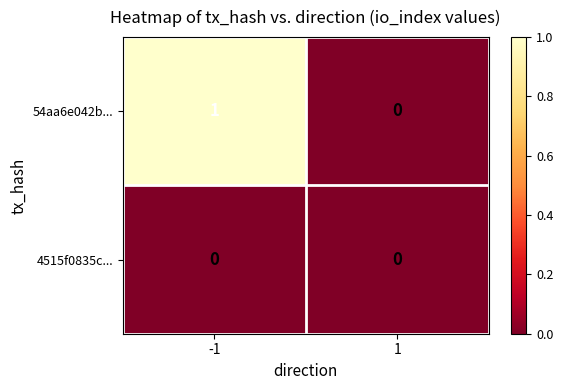

Which series has the largest total across all categories?

54aa6e042b...